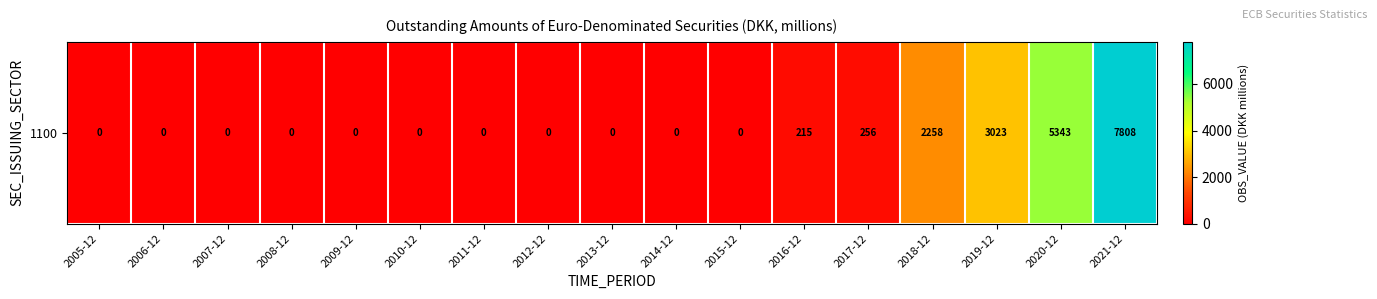

List the labels in order of value, largest first.

2021-12, 2020-12, 2019-12, 2018-12, 2017-12, 2016-12, 2005-12, 2006-12, 2007-12, 2008-12, 2009-12, 2010-12, 2011-12, 2012-12, 2013-12, 2014-12, 2015-12